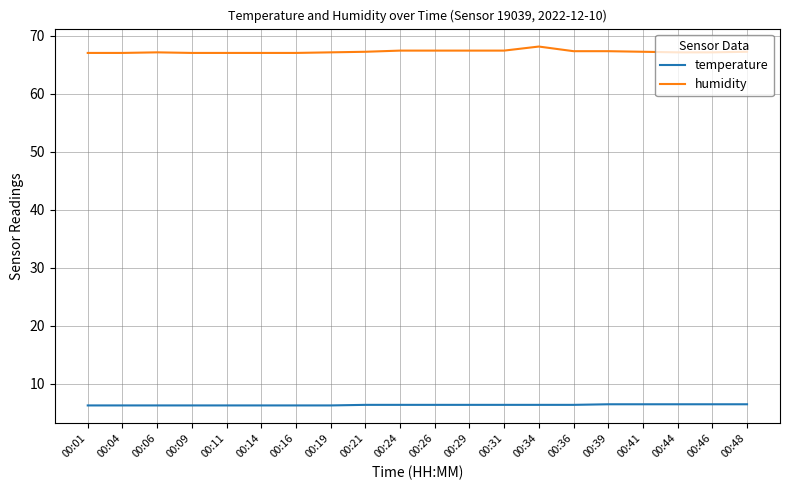

What is the total value across all series at 00:06?

73.4